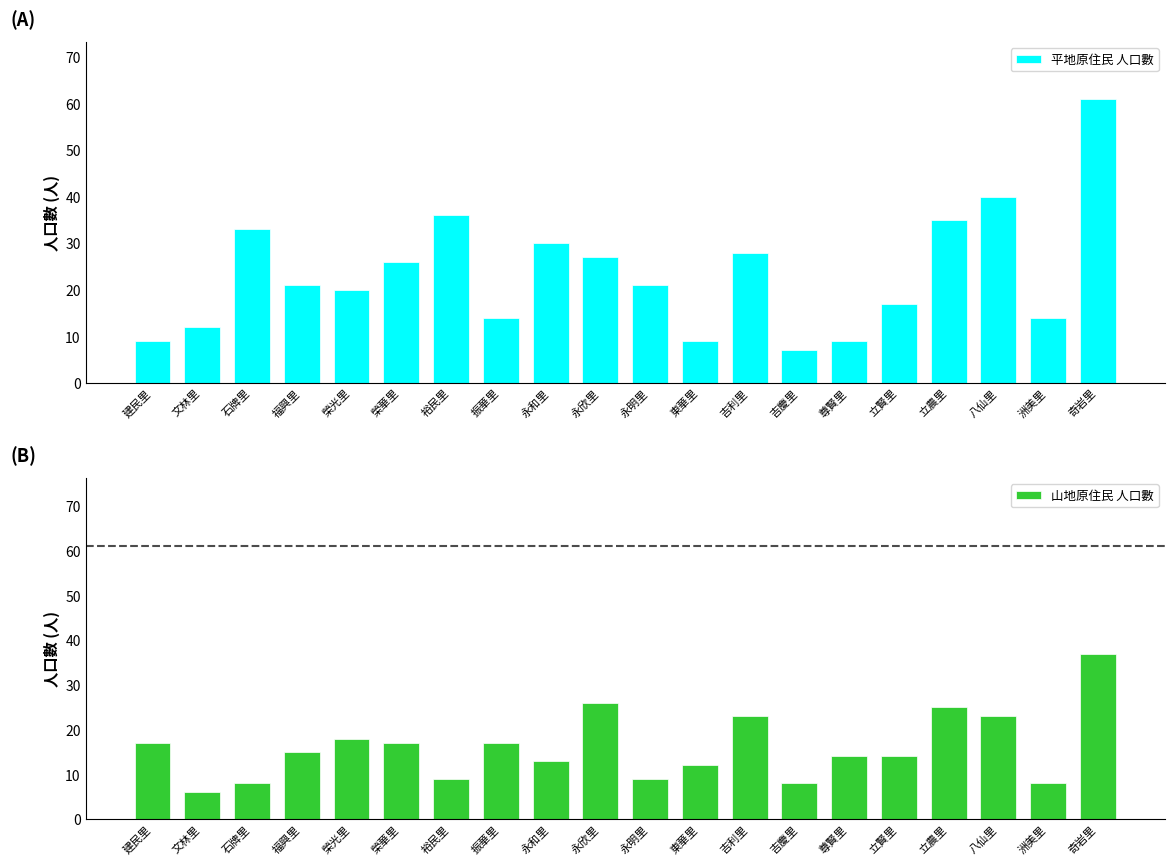

At which label does 平地原住民 人口數 first exceed 21?

石牌里